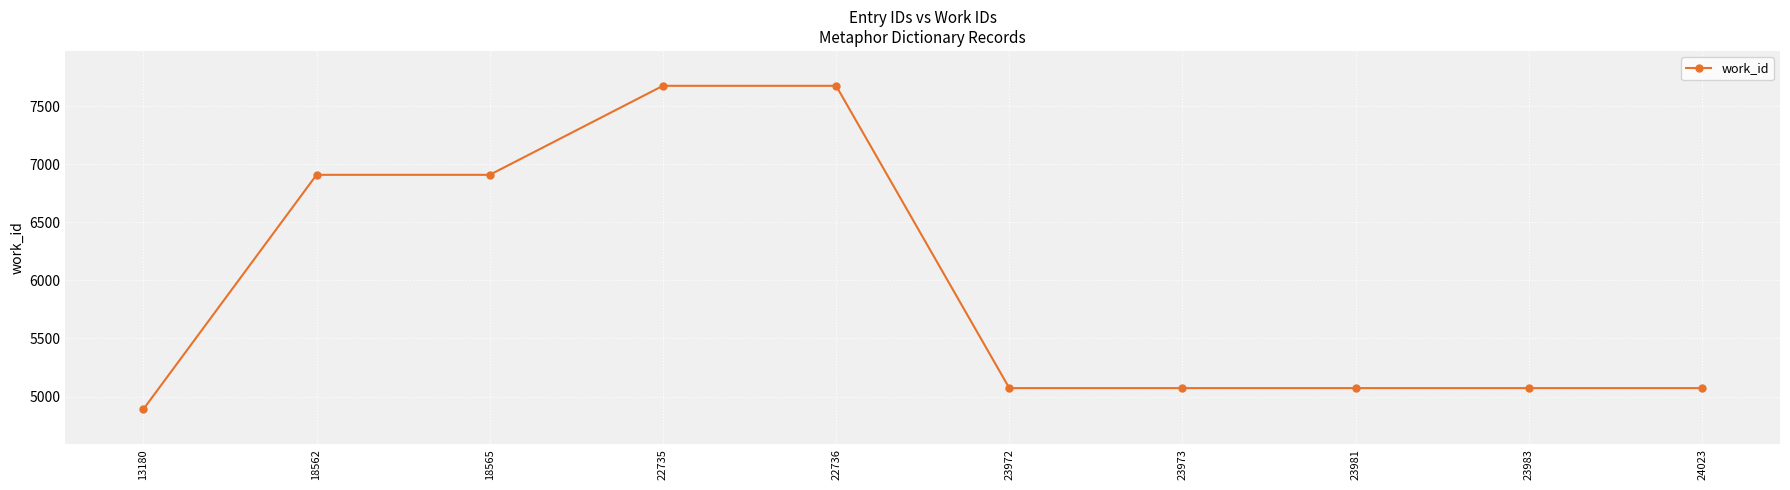

How many data points does each series have?

10